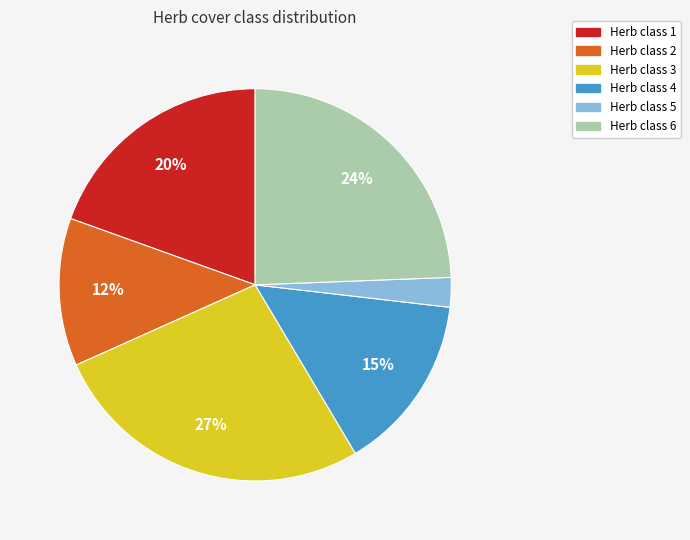

Is there a majority slice in this chart?

No